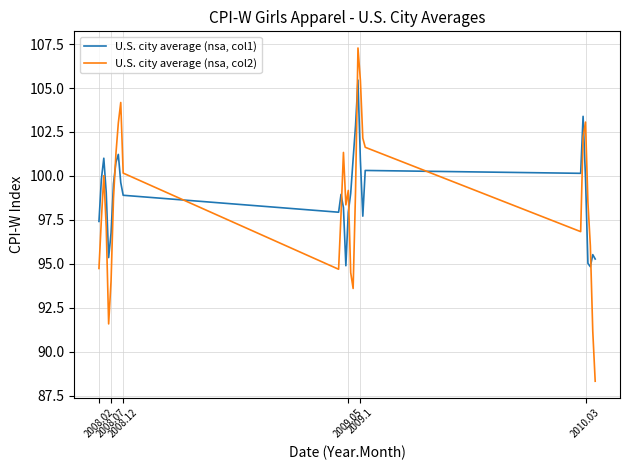

What is the lowest value of the U.S. city average (nsa, col2) series?

88.3